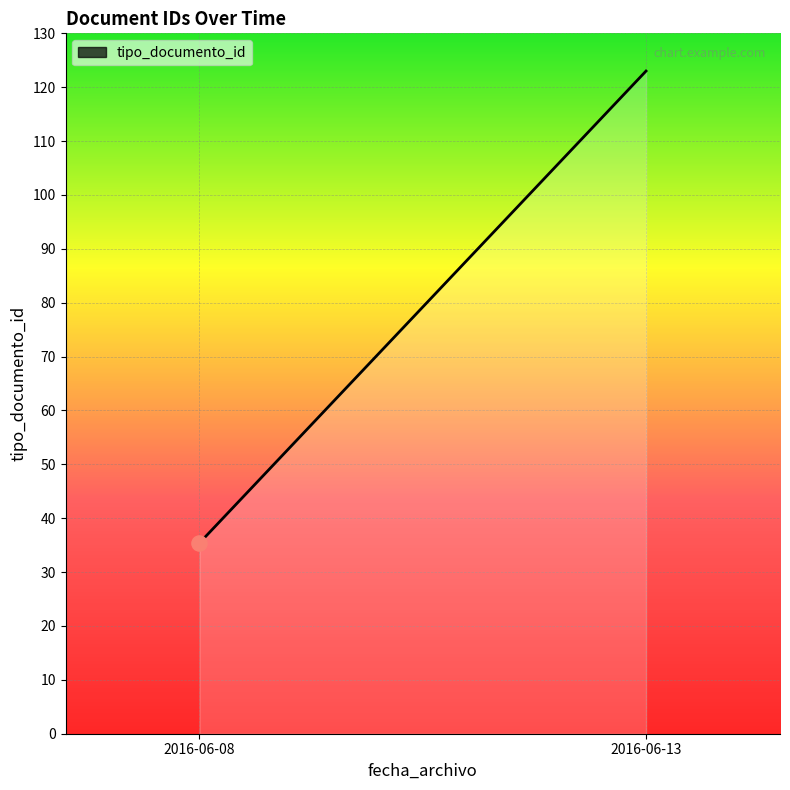

Approximately how many times larger is the value at 2016-06-13 compared to 2016-06-08?

3.5